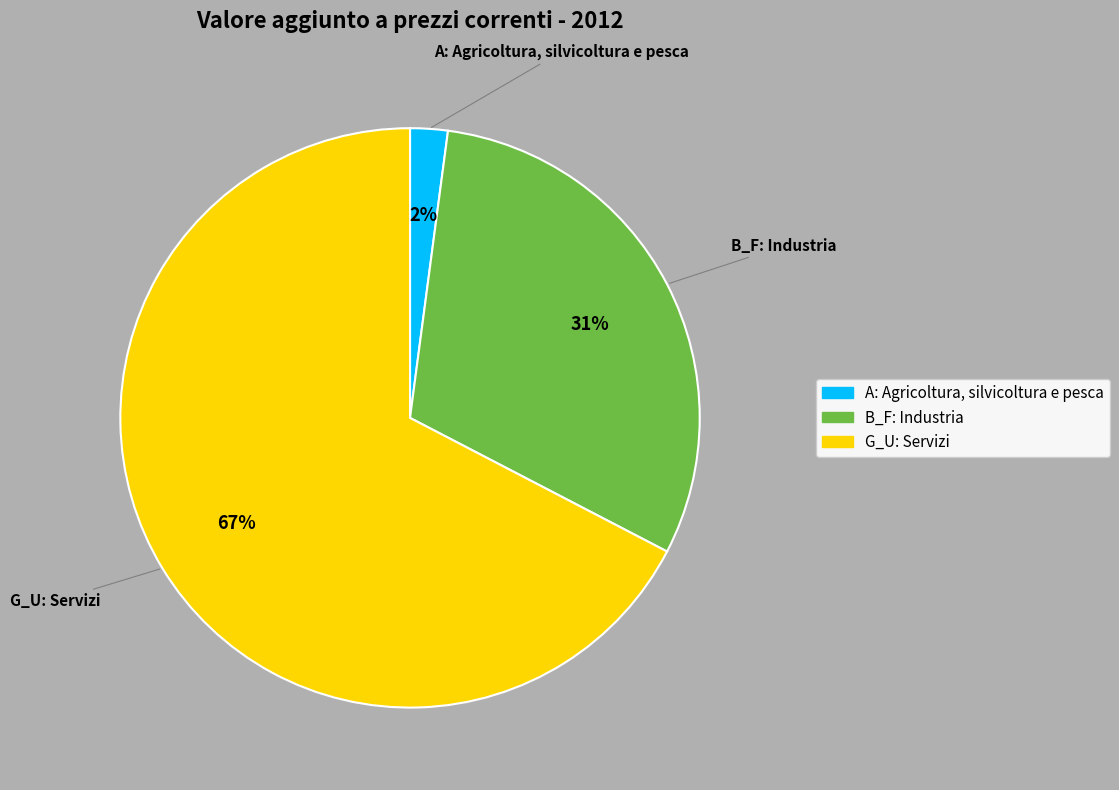

How many slices are in this pie chart?

3